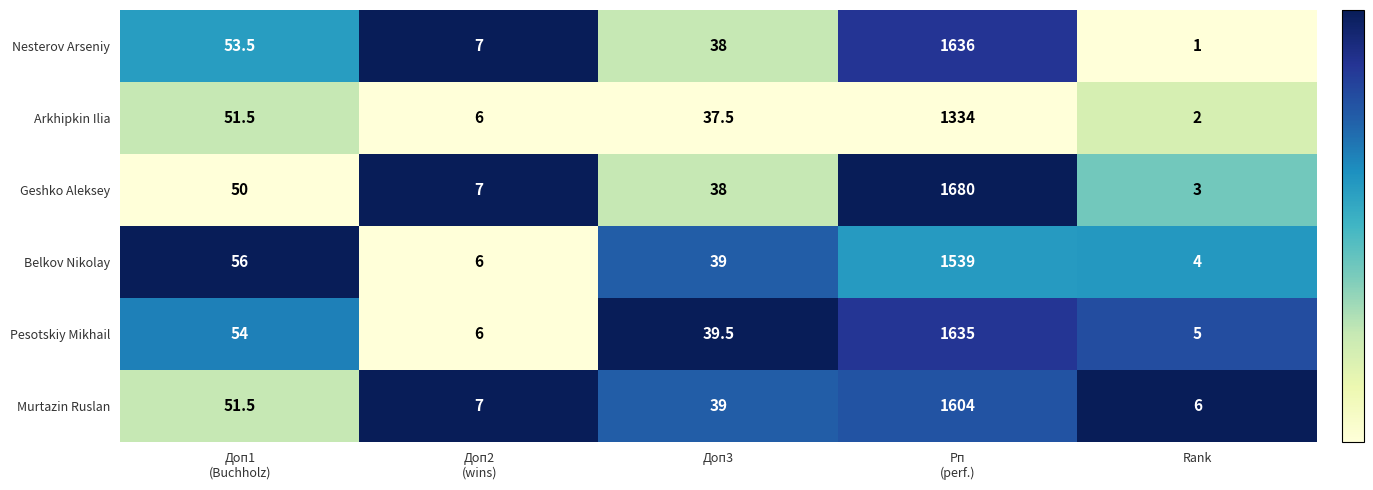

What is the smallest value displayed?

1.0